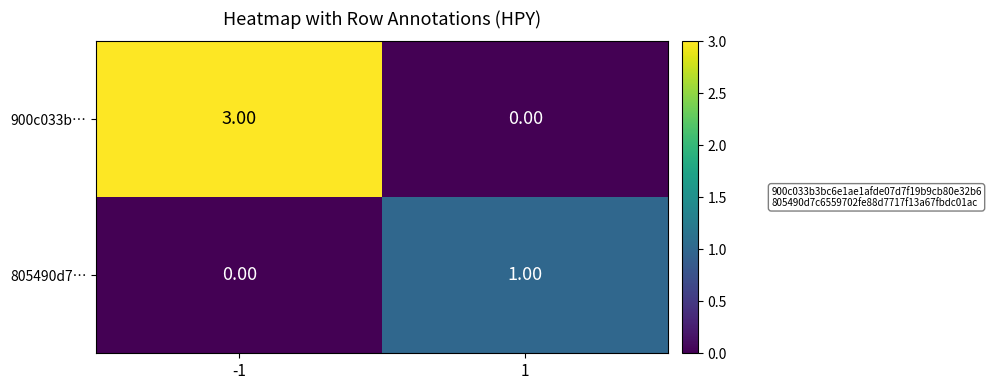

What is the spread (max minus min) of values at -1?

3